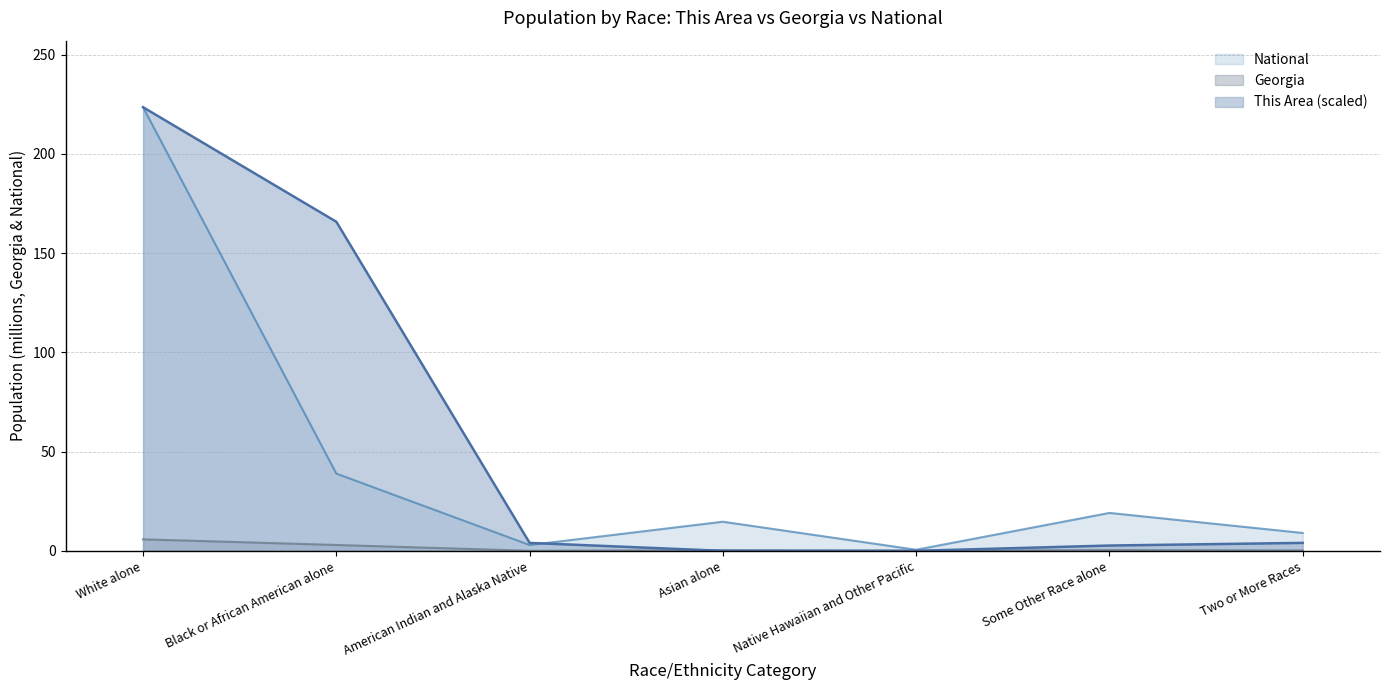

What is the difference between the second highest and minimum values in the National series?

38.4